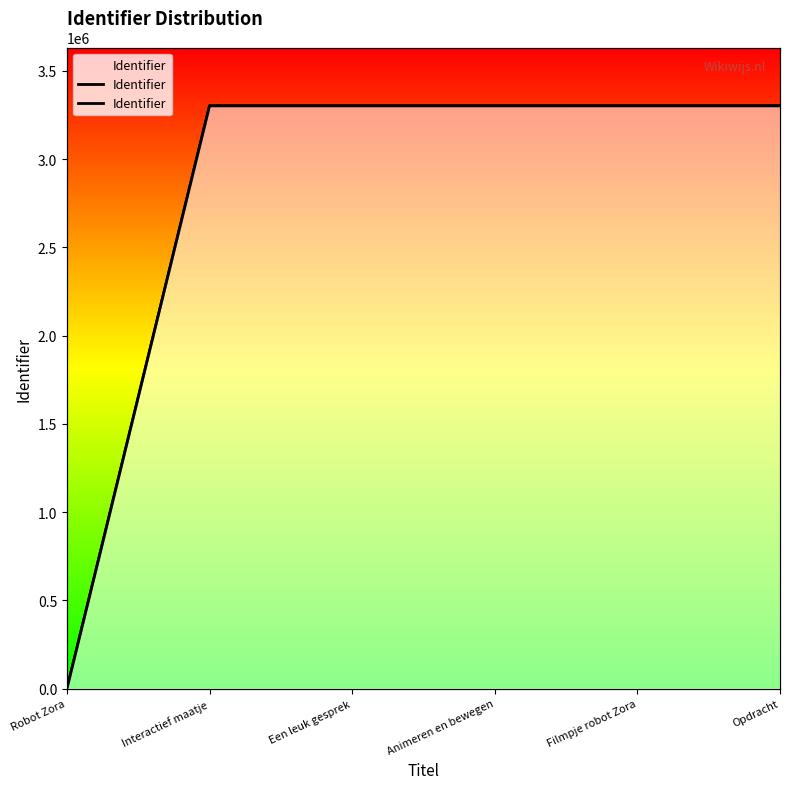

How many series are shown in this chart?

1